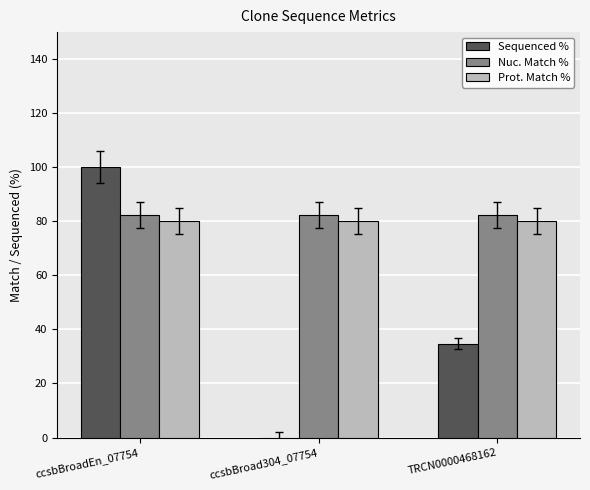

What is the approximate value of Sequenced % at ccsbBroadEn_07754?

100.0